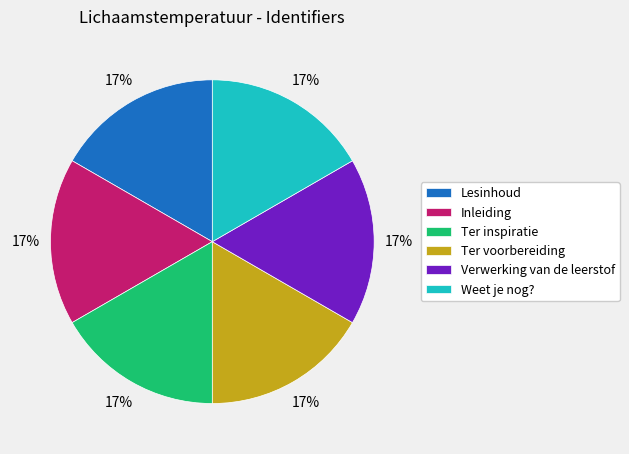

Combined, do Weet je nog? and Lesinhoud account for over 50%?

No